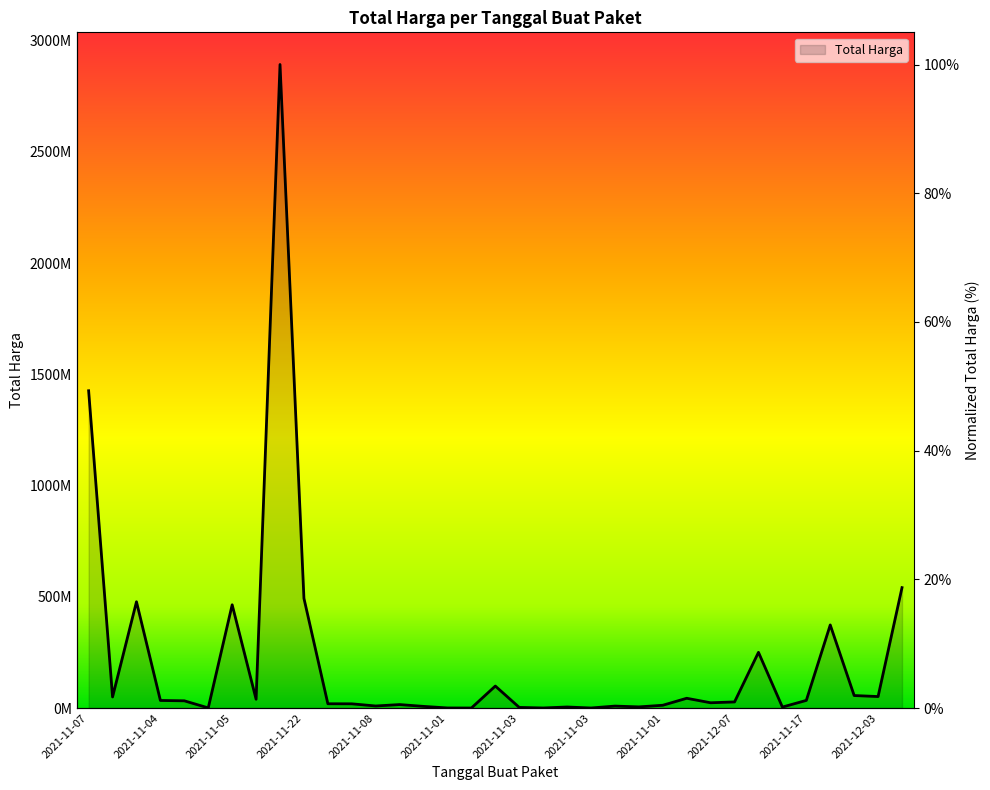

Does the chart have visible grid lines?

No